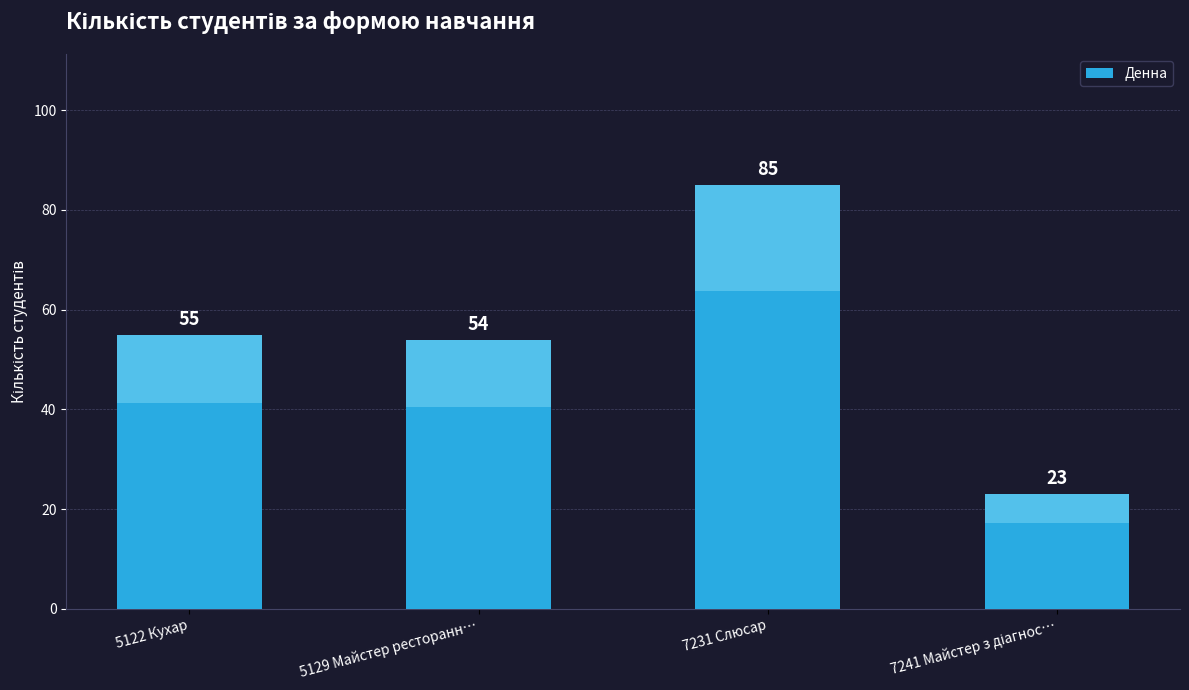

Reading right to left, what are all the values shown in this chart?

23	85	54	55